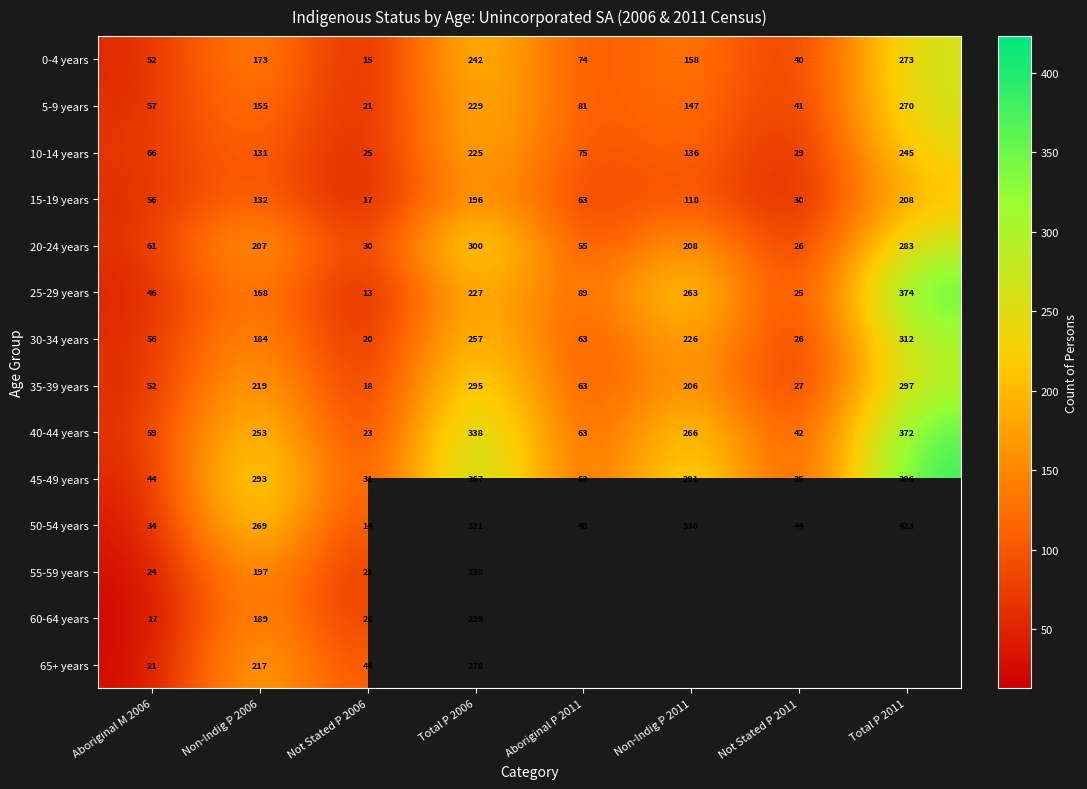

Between Non-Indig P 2006 and Total P 2006, which is larger?

Total P 2006